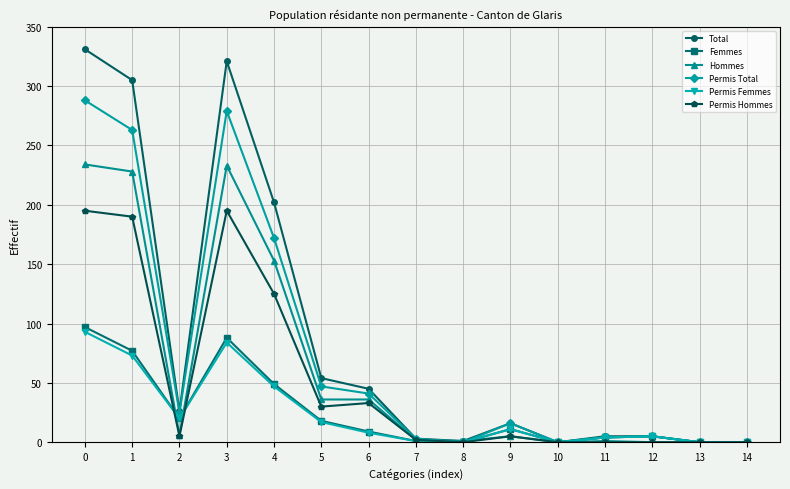

What is the value of the Femmes point at the 4th from the left?

88